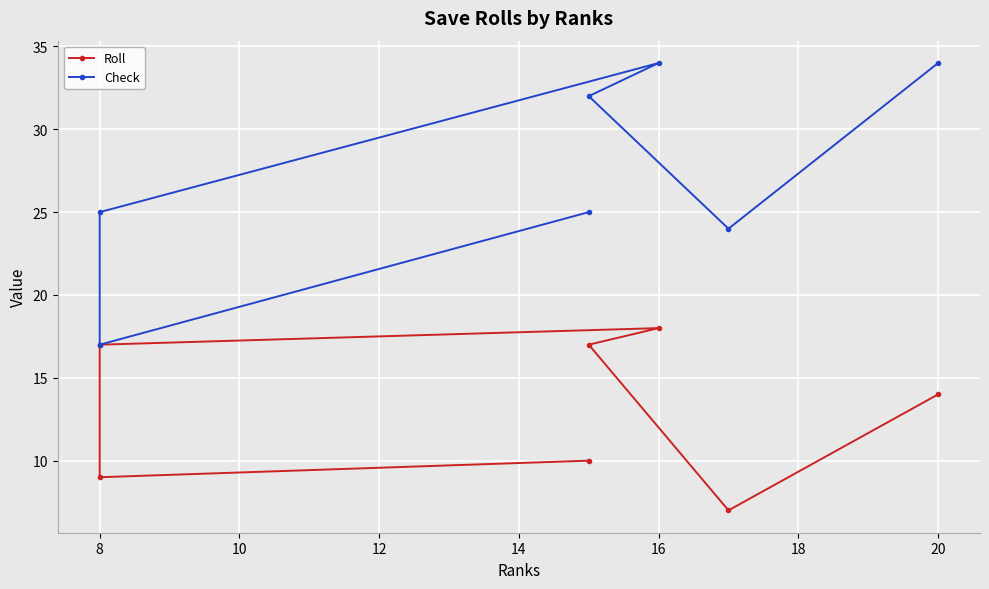

Which has a higher value, 8 or 8?

8